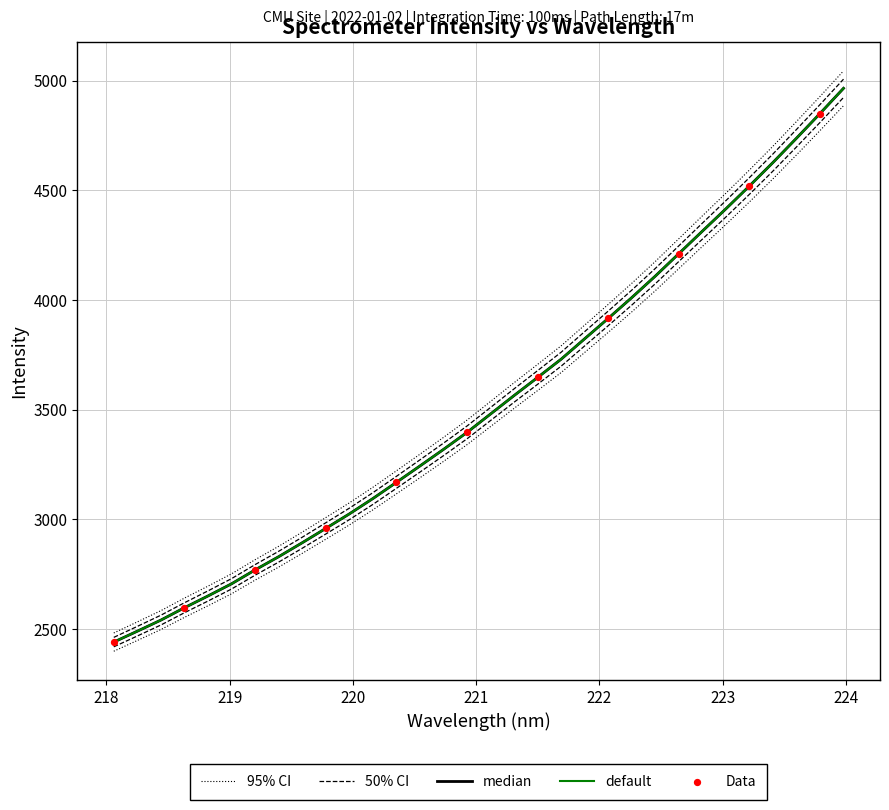

What is the change in value from 219.9712 to 222.8355?

+1270.3